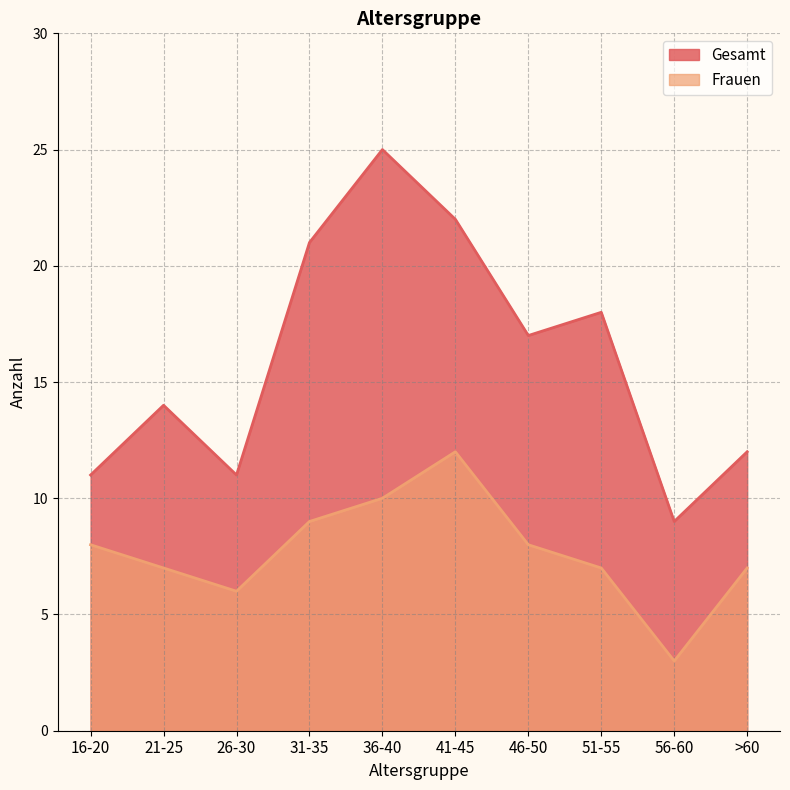

Reading left to right, transcribe all the data shown in this chart.

Gesamt: 11	14	11	21	25	22	17	18	9	12
Frauen: 8	7	6	9	10	12	8	7	3	7